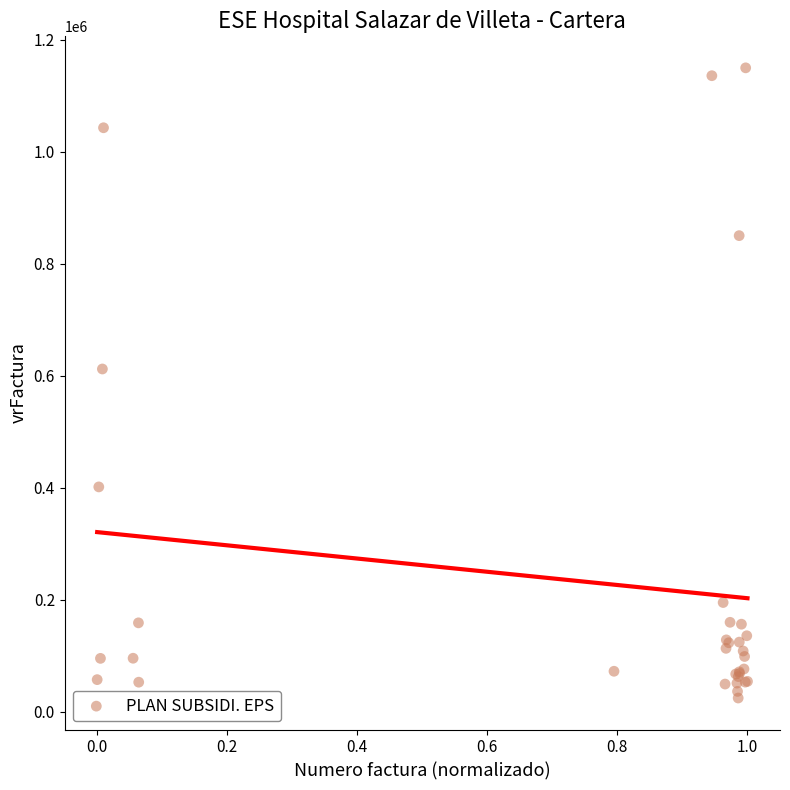

What Y value in the scatter plot is closest to 587172?

612060